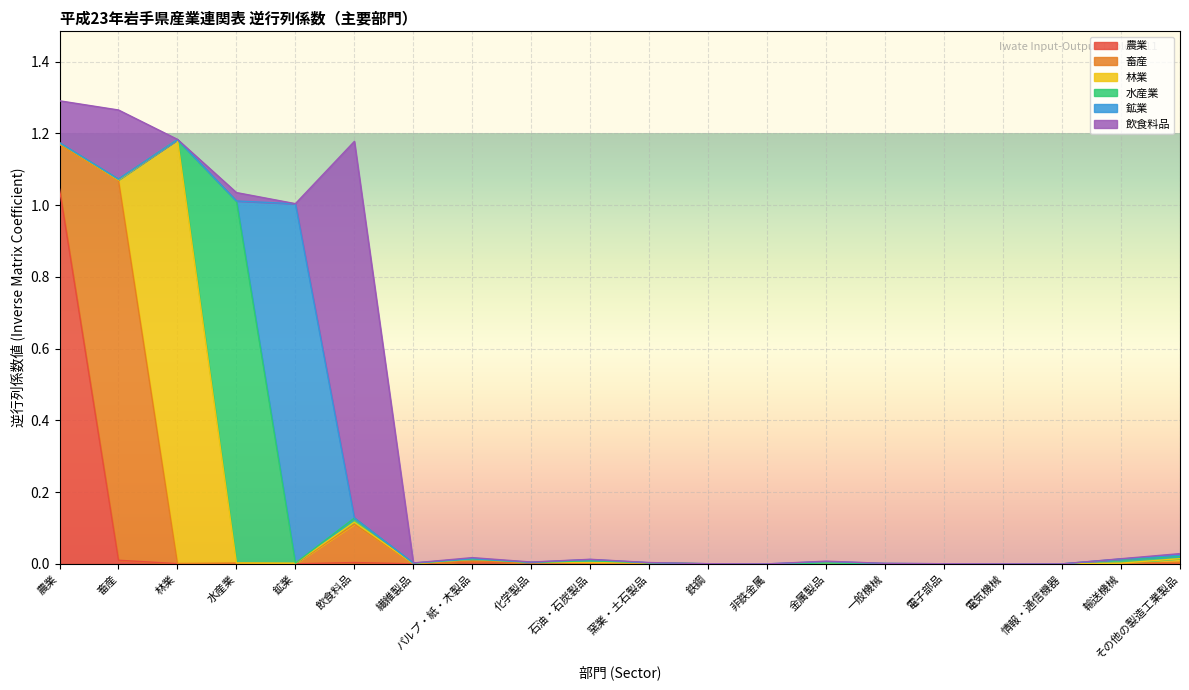

What are all the series names shown in the legend?

農業, 畜産, 林業, 水産業, 鉱業, 飲食料品